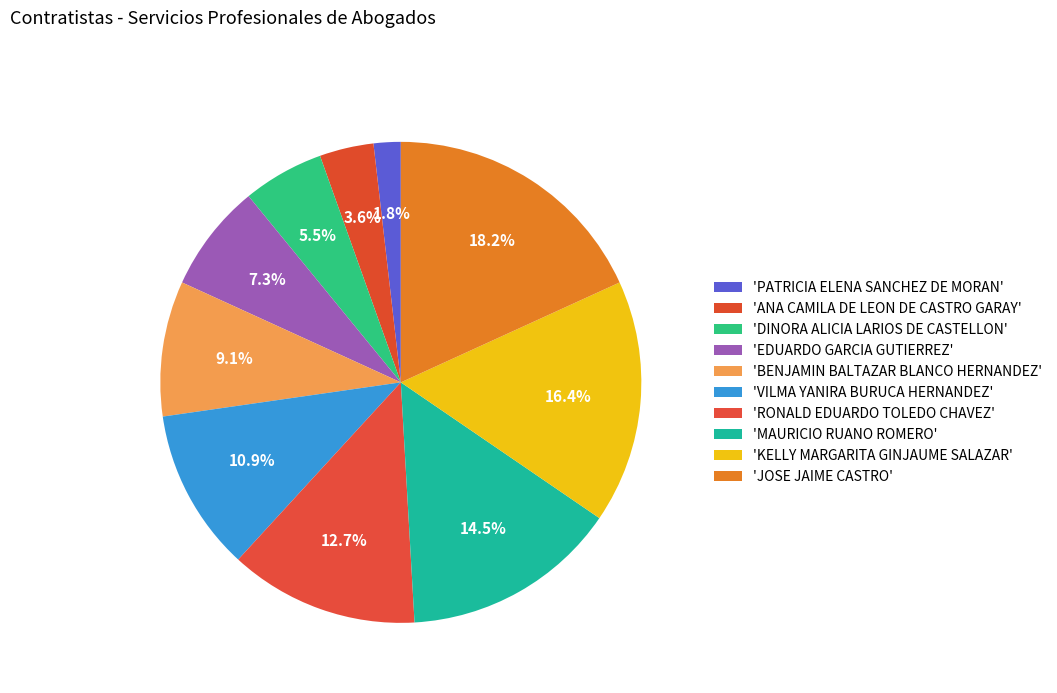

Is there a majority slice in this chart?

No